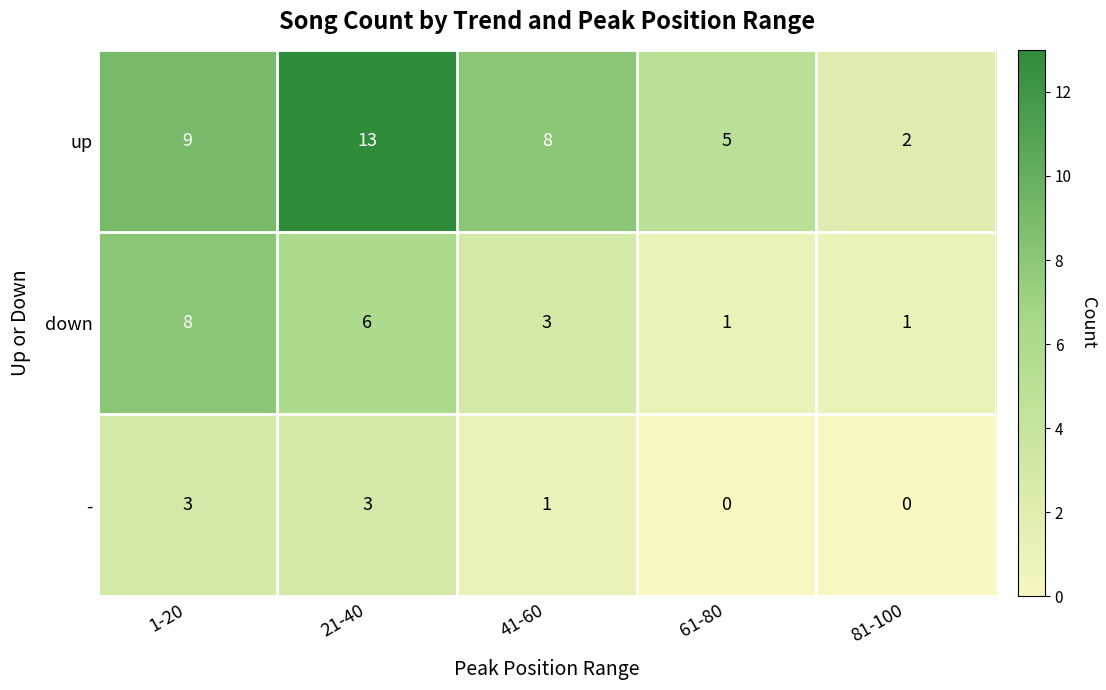

Which category has the lowest value in the up series?

81-100